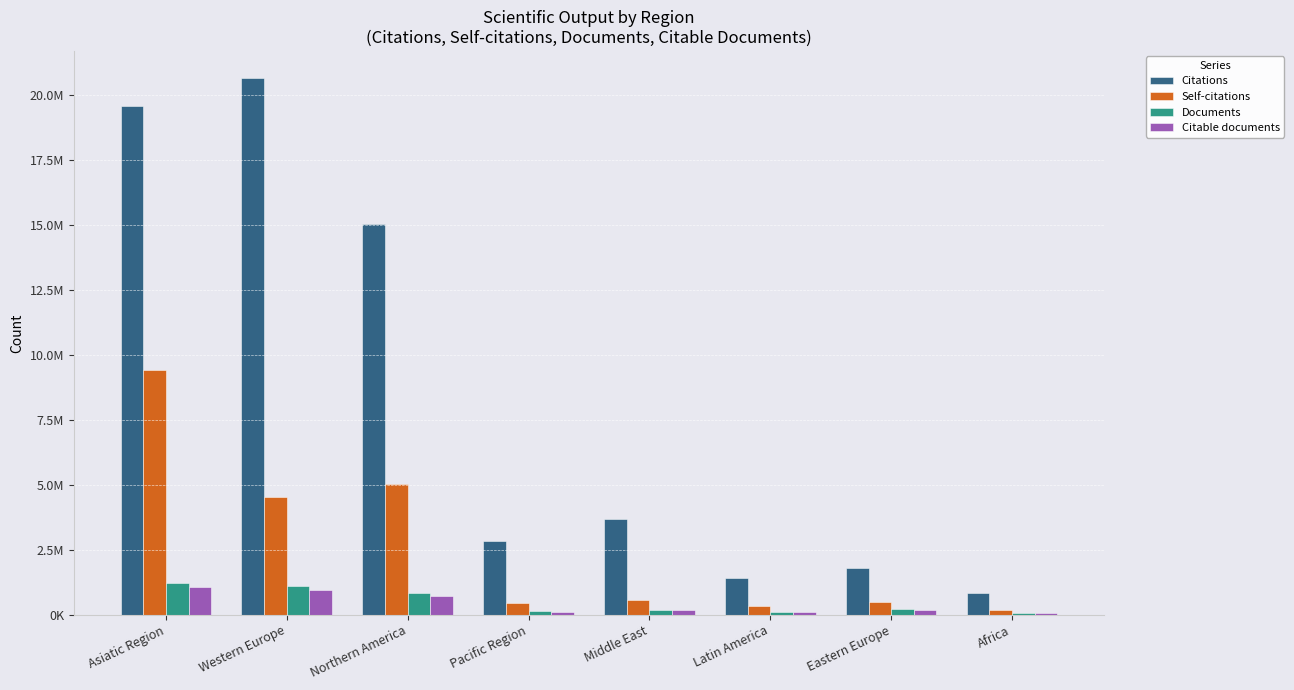

What is the difference between the second highest and minimum values in the Self-citations series?

4859414